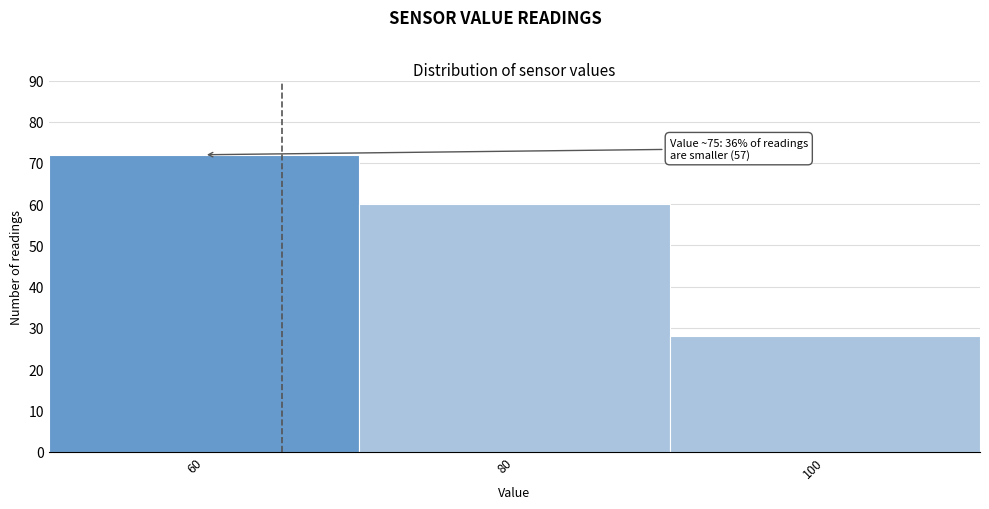

Reading right to left, transcribe all the data shown in this chart.

28	60	72